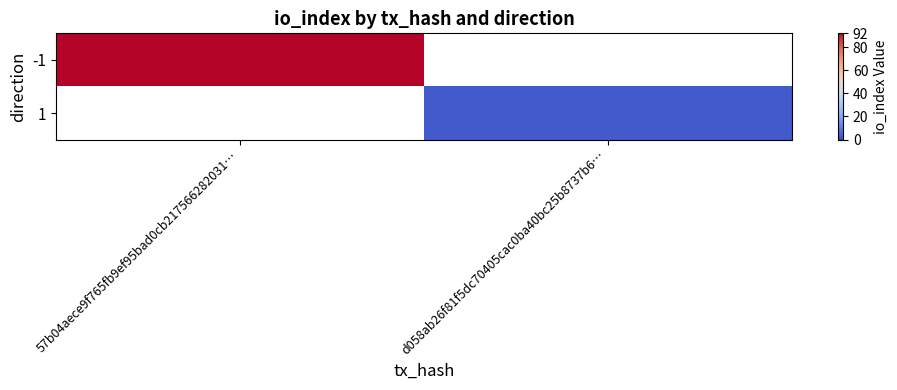

Which category has the lowest value in the -1 series?

57b04aece9f765fb9ef95bad0cb217566282031…